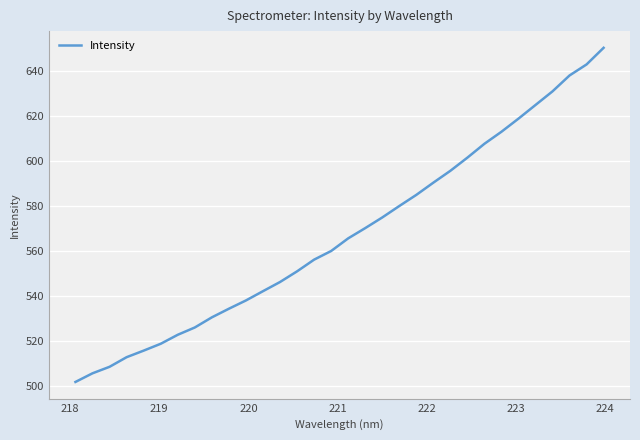

Count the number of values greater than 565.

16